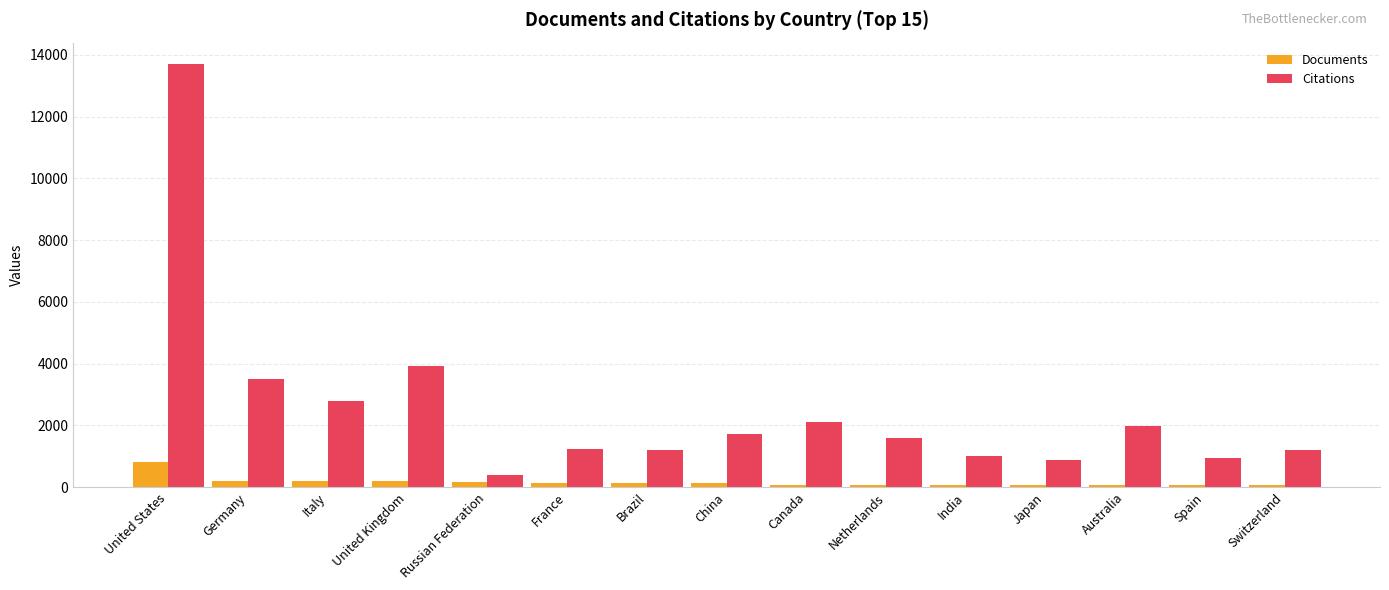

Rank the series at United Kingdom from lowest to highest value.

Documents, Citations